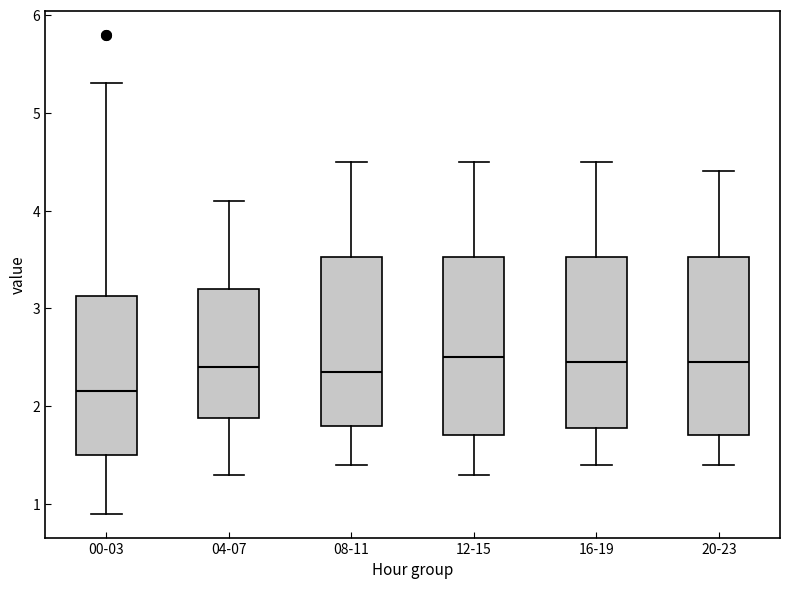

Where does the lower whisker of the box for 12-15 end on the y-axis? The values are not printed on the chart, so give them approximately, as read against the axis.

1.3